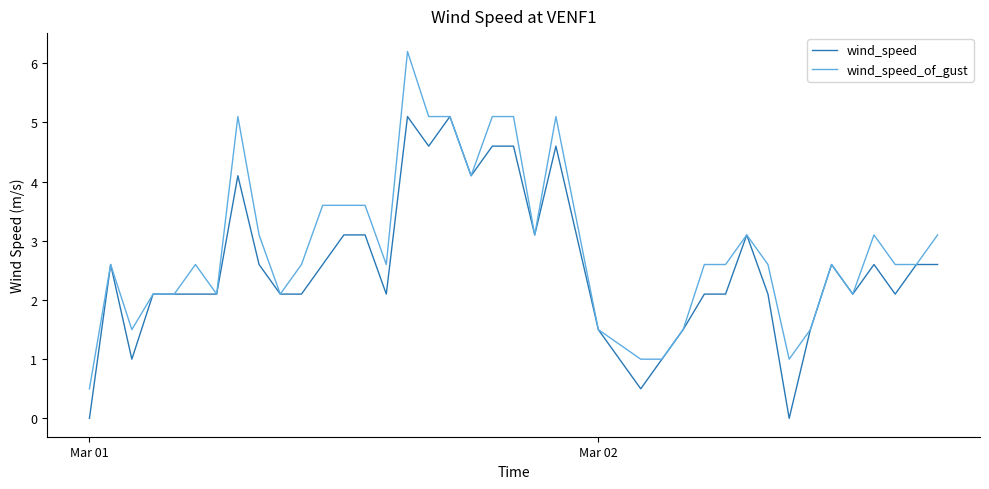

Rank the series by their maximum value, from highest to lowest.

wind_speed_of_gust, wind_speed